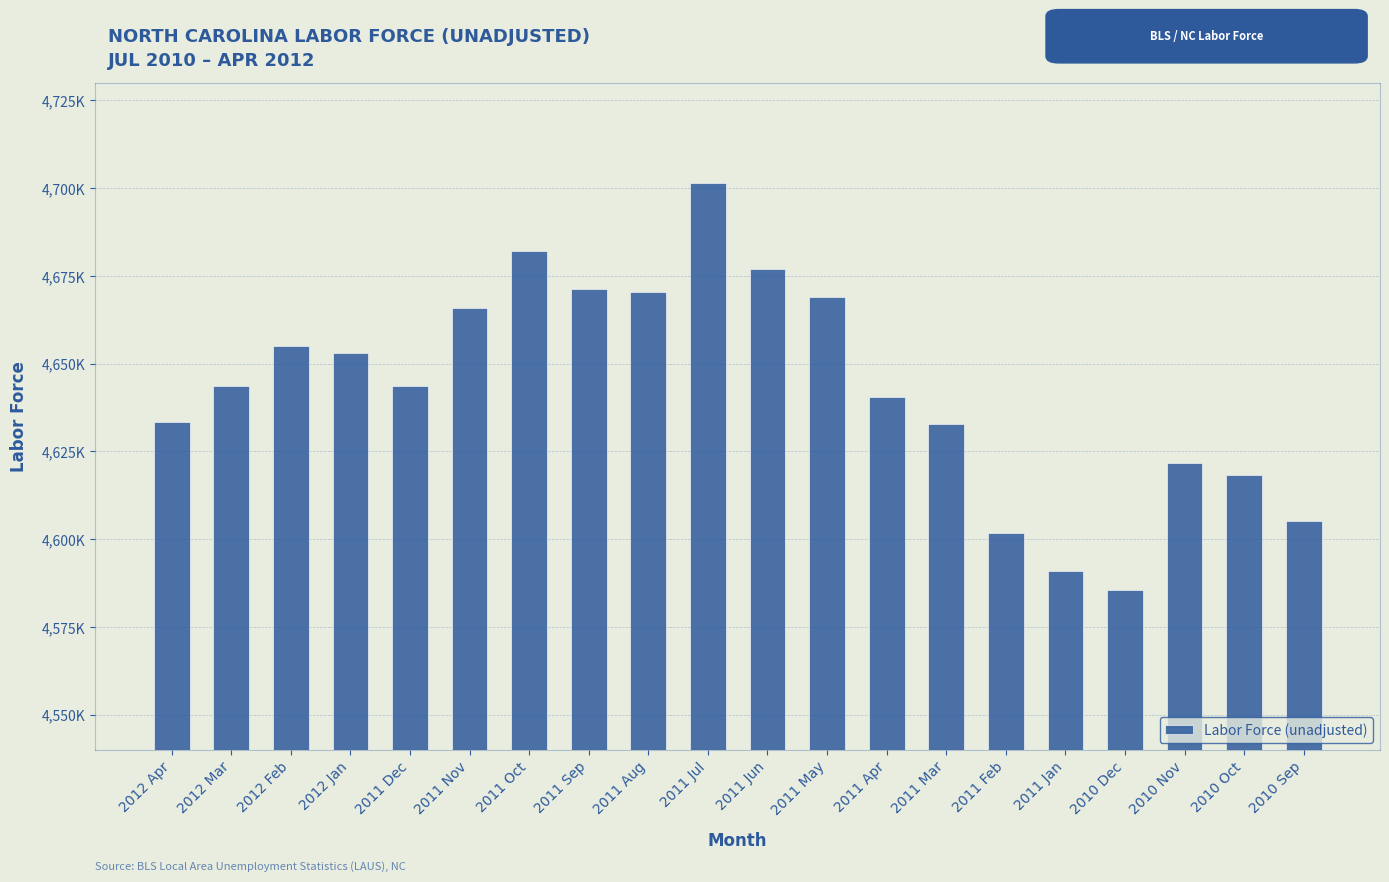

The value at 2010 Nov is 4621832. True or false?

True